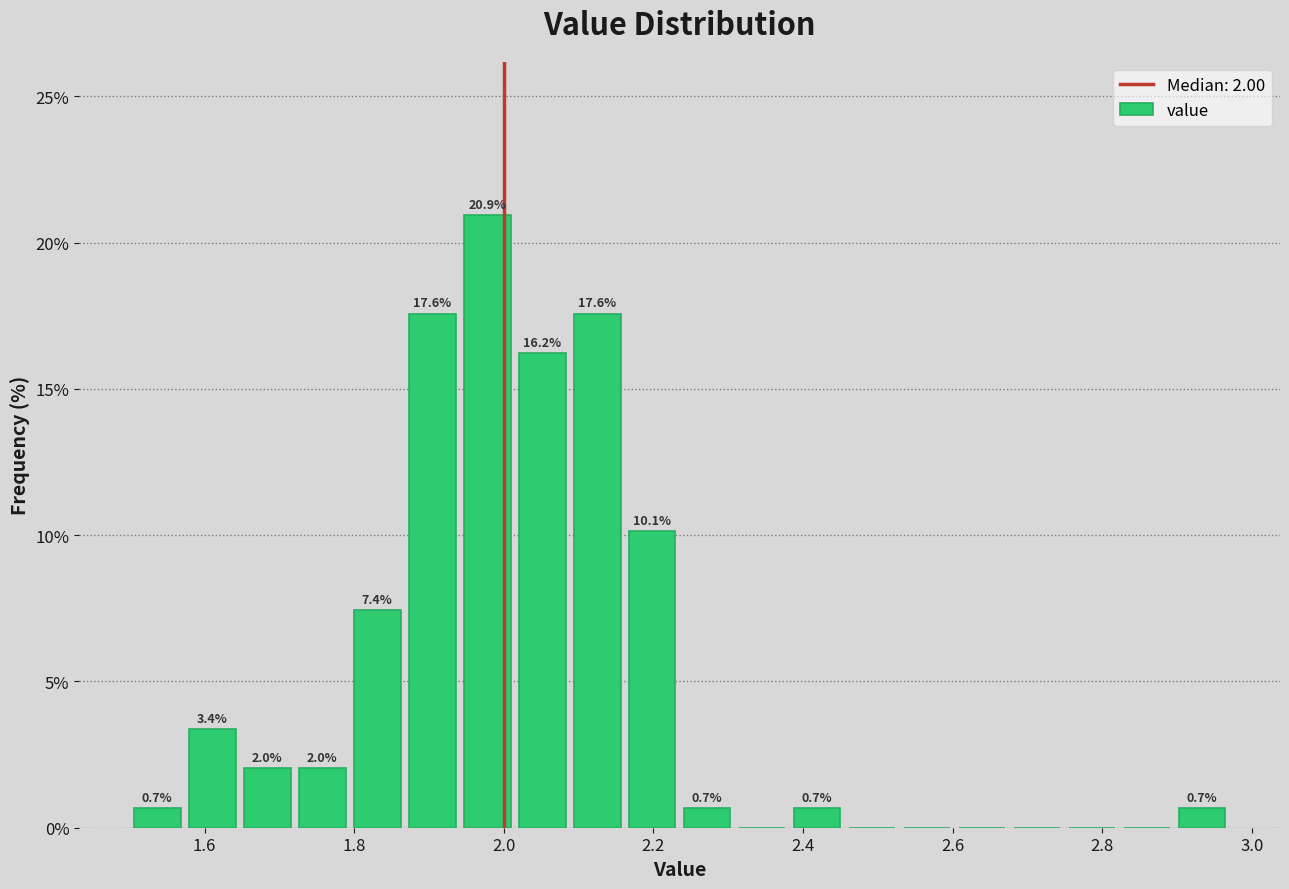

Read against the x-axis, roughly where is the centre of the tallest bar?

1.98